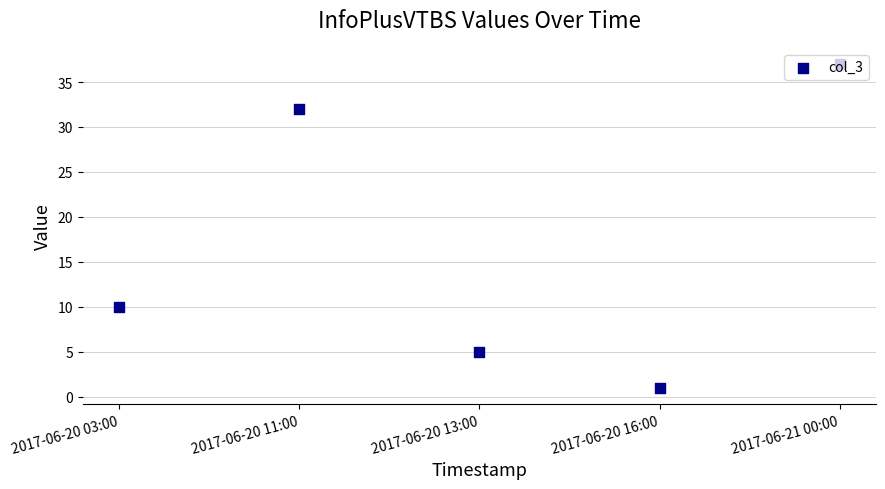

Which has a higher value, 2017-06-20 03:00 or 2017-06-20 13:00?

2017-06-20 03:00